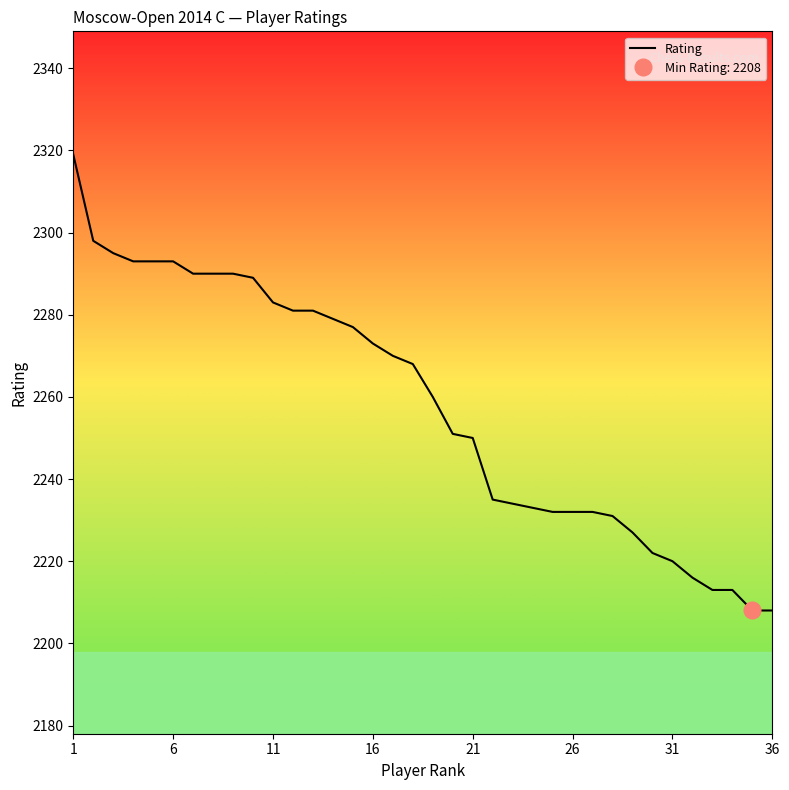

What is the minimum value for Rating?

2208